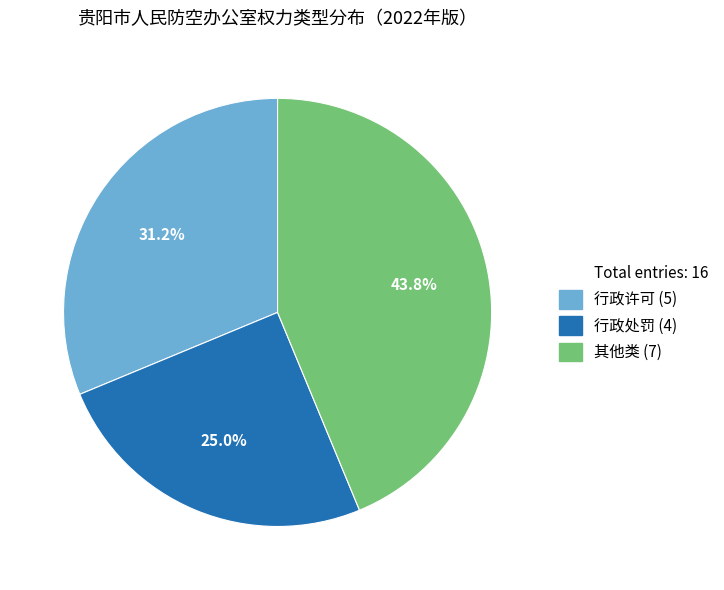

Does any single category account for the majority?

No